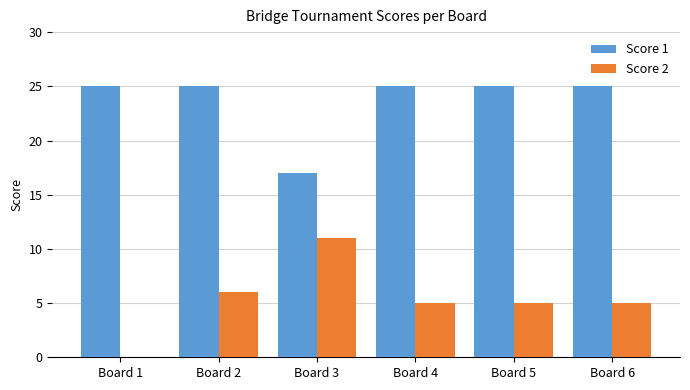

What is the sum of the Score 1 values at Board 2 and Board 1?

50